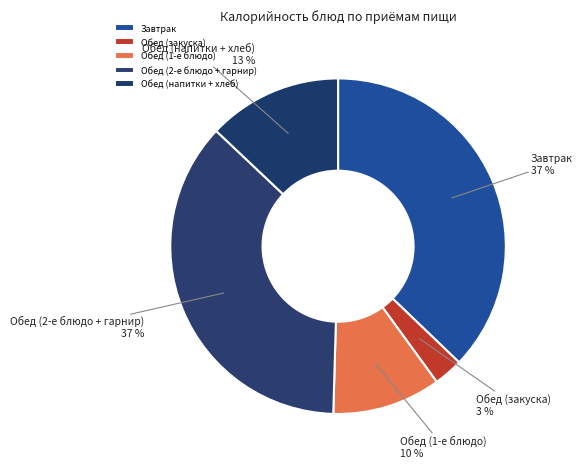

Is there any slice that represents more than half of the pie?

No